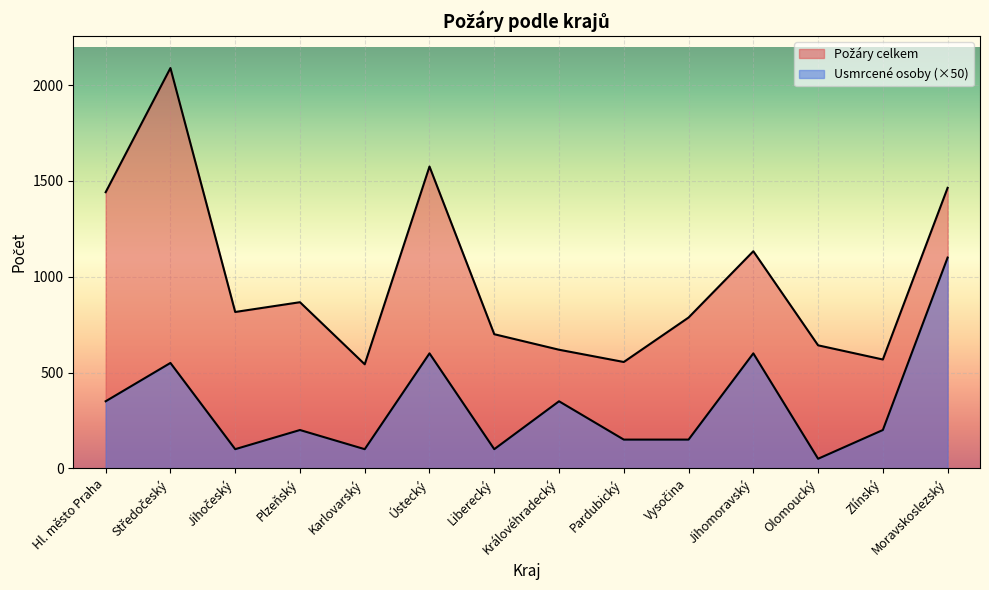

At which label does Požáry celkem first exceed 816?

Hl. město Praha